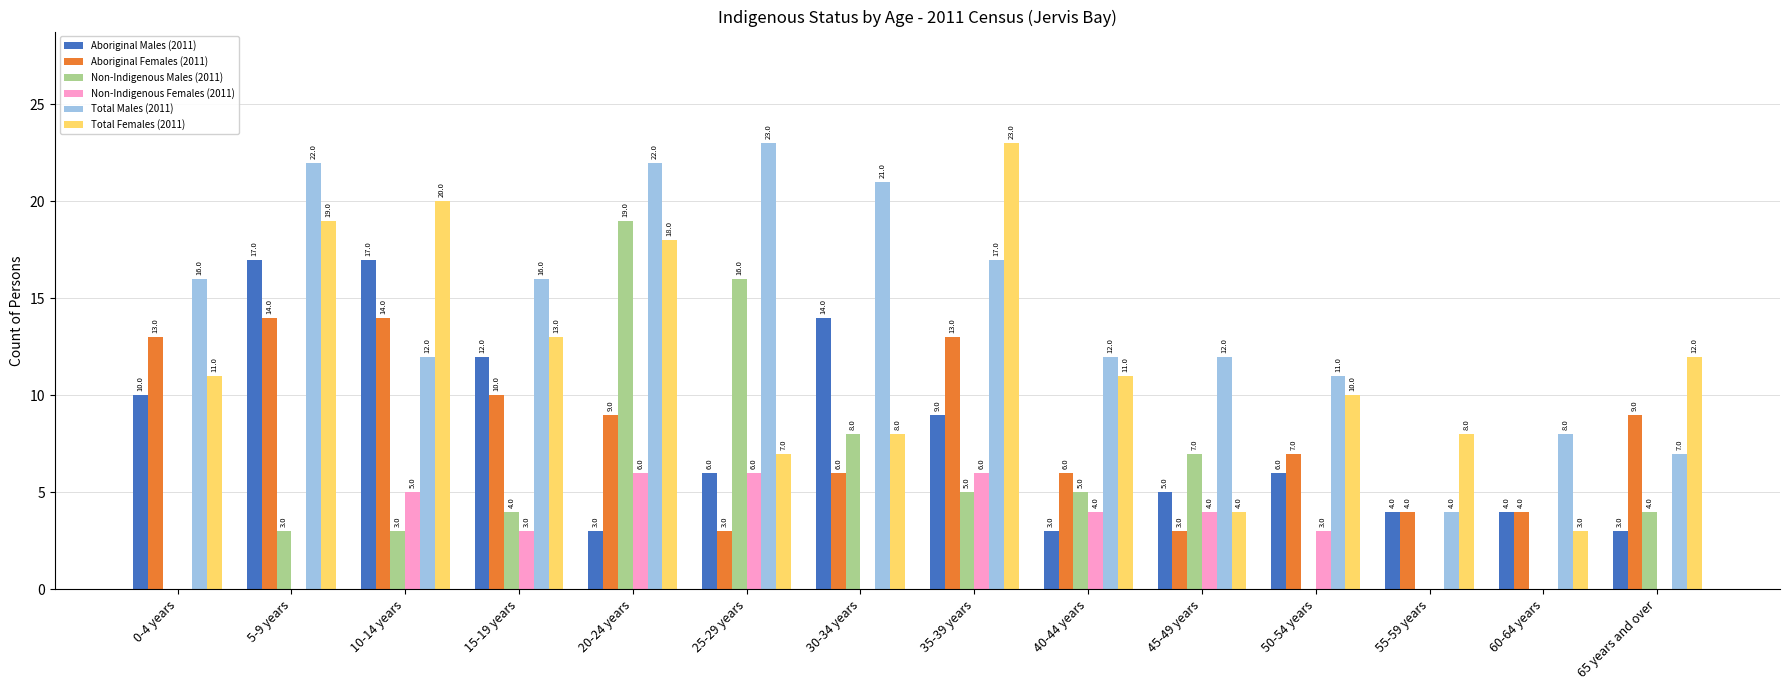

What is the sum of all Non-Indigenous Males (2011) values?

74